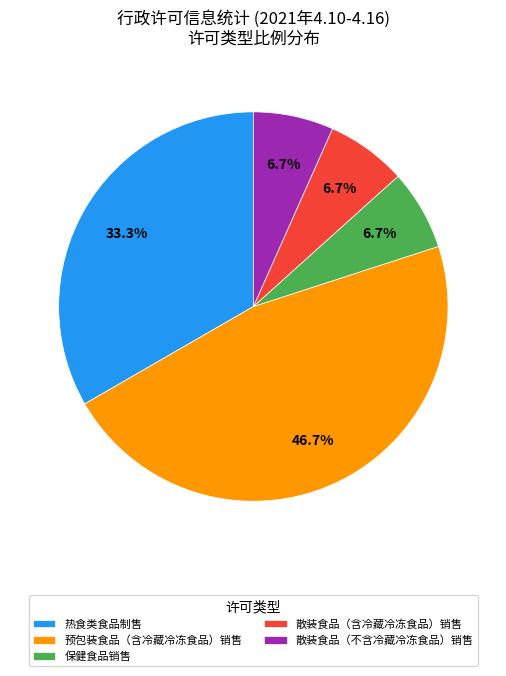

To the nearest percent, what is the combined percentage of 预包装食品（含冷藏冷冻食品）销售 and 散装食品（不含冷藏冷冻食品）销售?

53%